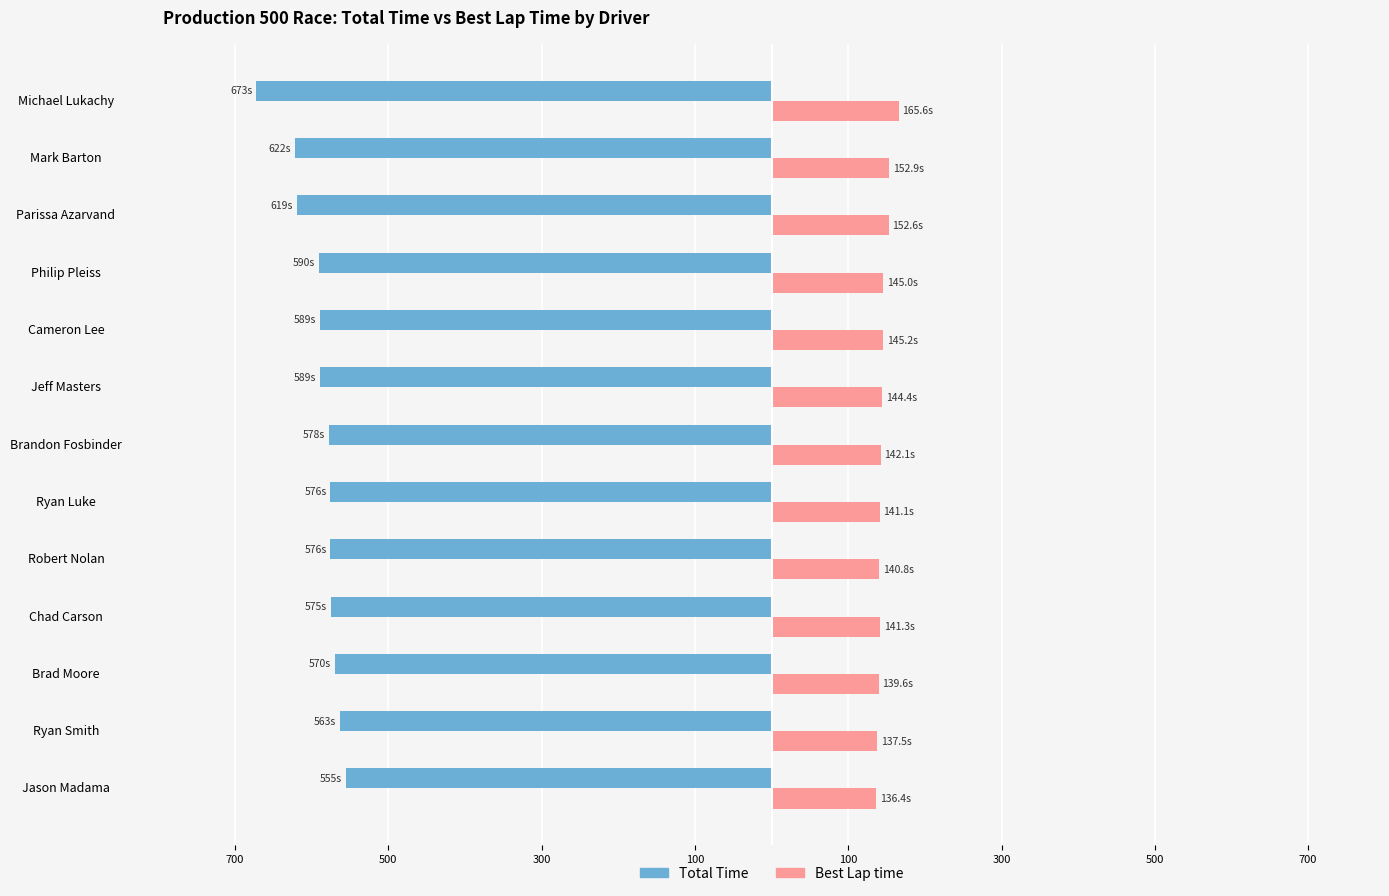

What are all the series names shown in the legend?

Total Time, Best Lap time